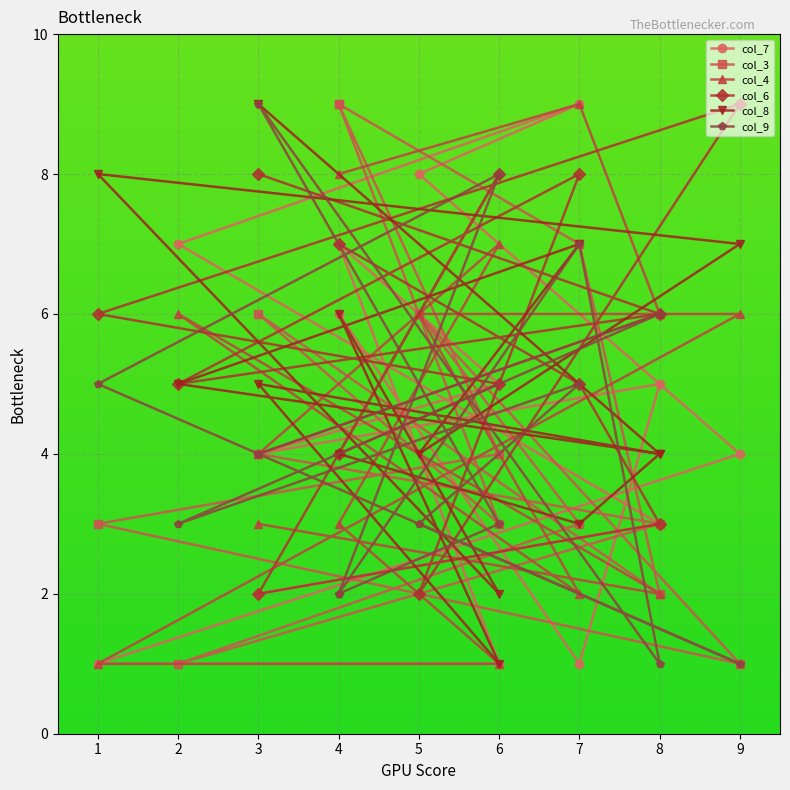

True or false: col_4 and col_3 intersect in this chart.

True